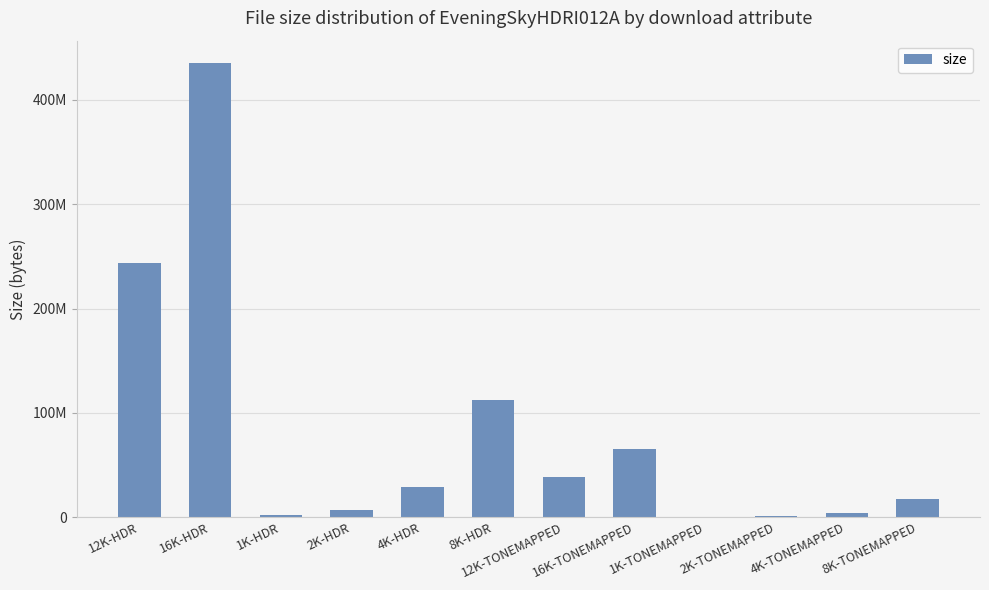

What is the value of the 2nd bar from the left?

435087598